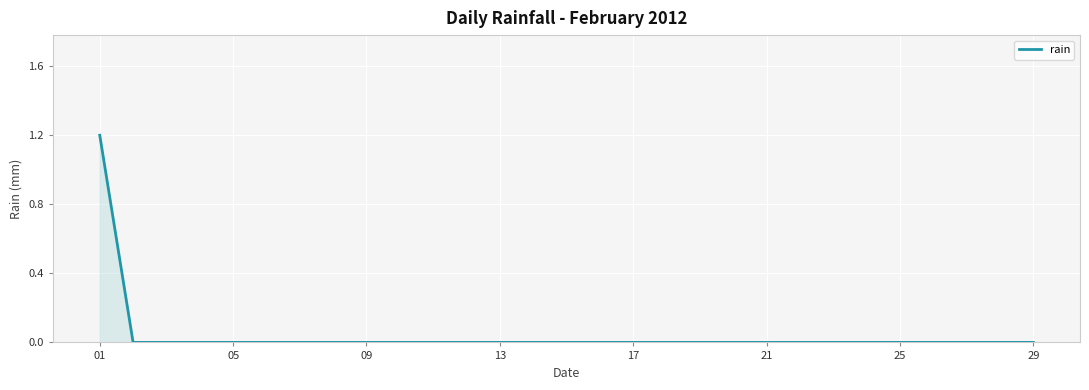

What is the maximum value shown in the chart?

1.2